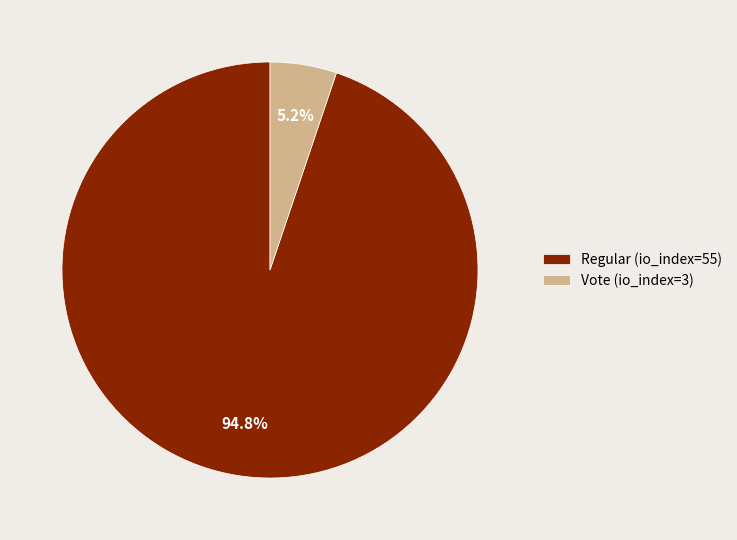

Count the number of slices in the pie.

2